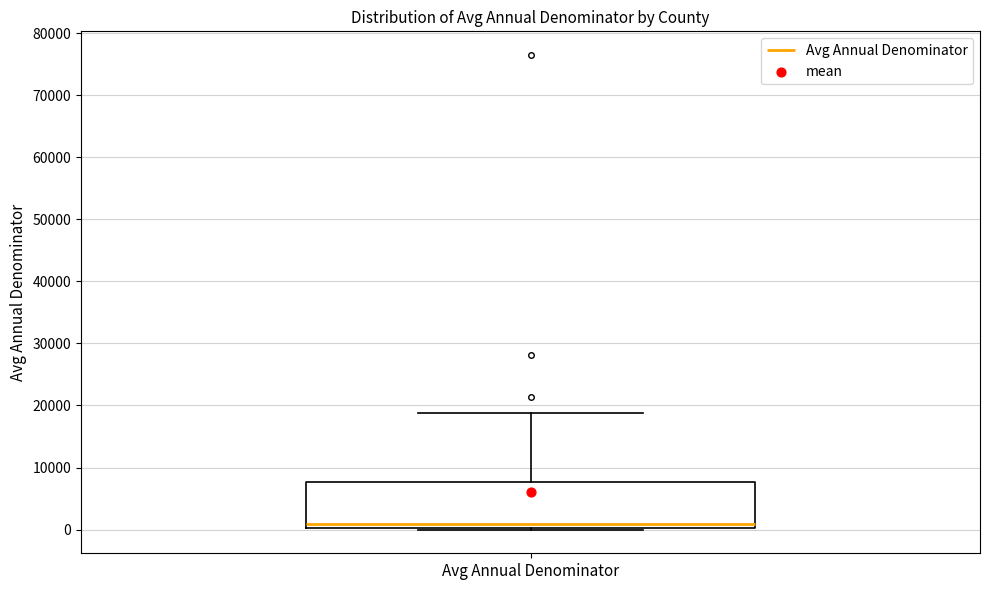

Read this box plot against the y-axis: the position of the median line, the range covered by the box, and the ends of both whiskers. The values are not printed on the chart, so give them approximately, as read against the axis.

median 1000, box 0 to 8000, whiskers 0 to 19000